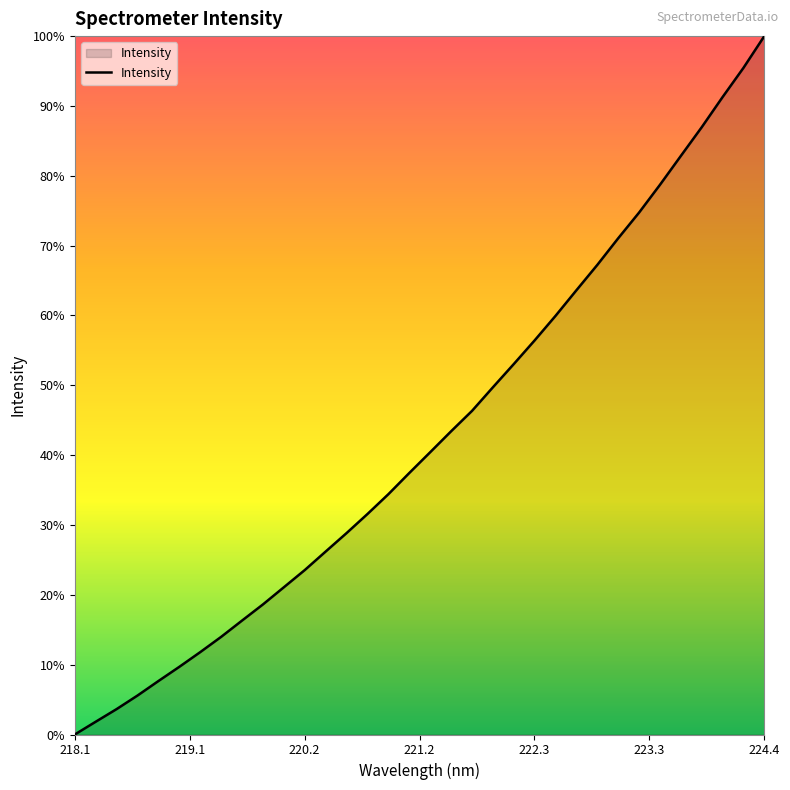

Is this an area chart (filled region under the line)?

Yes